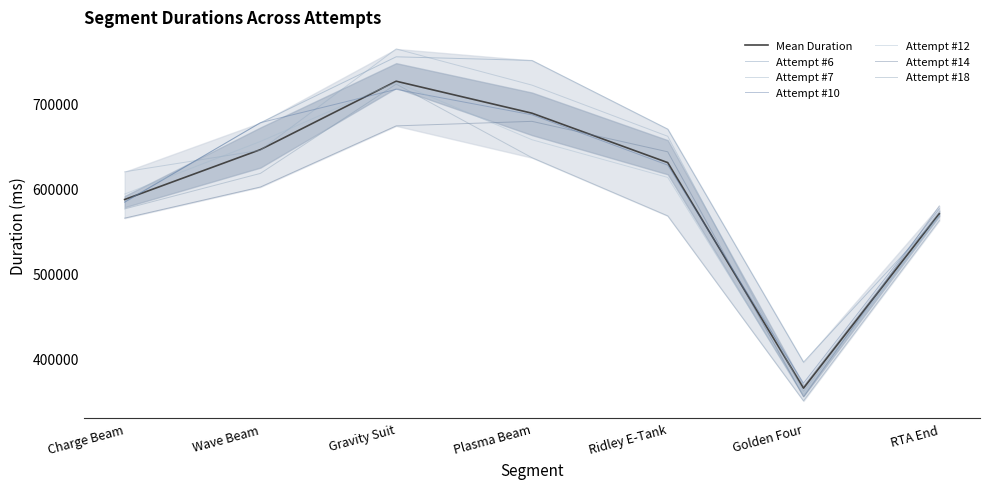

Reading left to right, transcribe all the data shown in this chart.

Attempt #6: Charge Beam=584384	Wave Beam=677302	Gravity Suit=754805	Plasma Beam=750533	Ridley E-Tank=669862	Golden Four=396050	RTA End=568240
Attempt #7: Charge Beam=619670	Wave Beam=644997	Gravity Suit=764062	Plasma Beam=721541	Ridley E-Tank=661438	Golden Four=361643	RTA End=567480
Attempt #10: Charge Beam=583884	Wave Beam=677367	Gravity Suit=716579	Plasma Beam=686654	Ridley E-Tank=627555	Golden Four=371399	RTA End=576126
Attempt #12: Charge Beam=593551	Wave Beam=655337	Gravity Suit=724914	Plasma Beam=657382	Ridley E-Tank=613089	Golden Four=357937	RTA End=568464
Attempt #14: Charge Beam=565264	Wave Beam=601841	Gravity Suit=673643	Plasma Beam=678974	Ridley E-Tank=643175	Golden Four=355300	RTA End=579523
Attempt #18: Charge Beam=576074	Wave Beam=617818	Gravity Suit=722748	Plasma Beam=636284	Ridley E-Tank=567923	Golden Four=350564	RTA End=562456